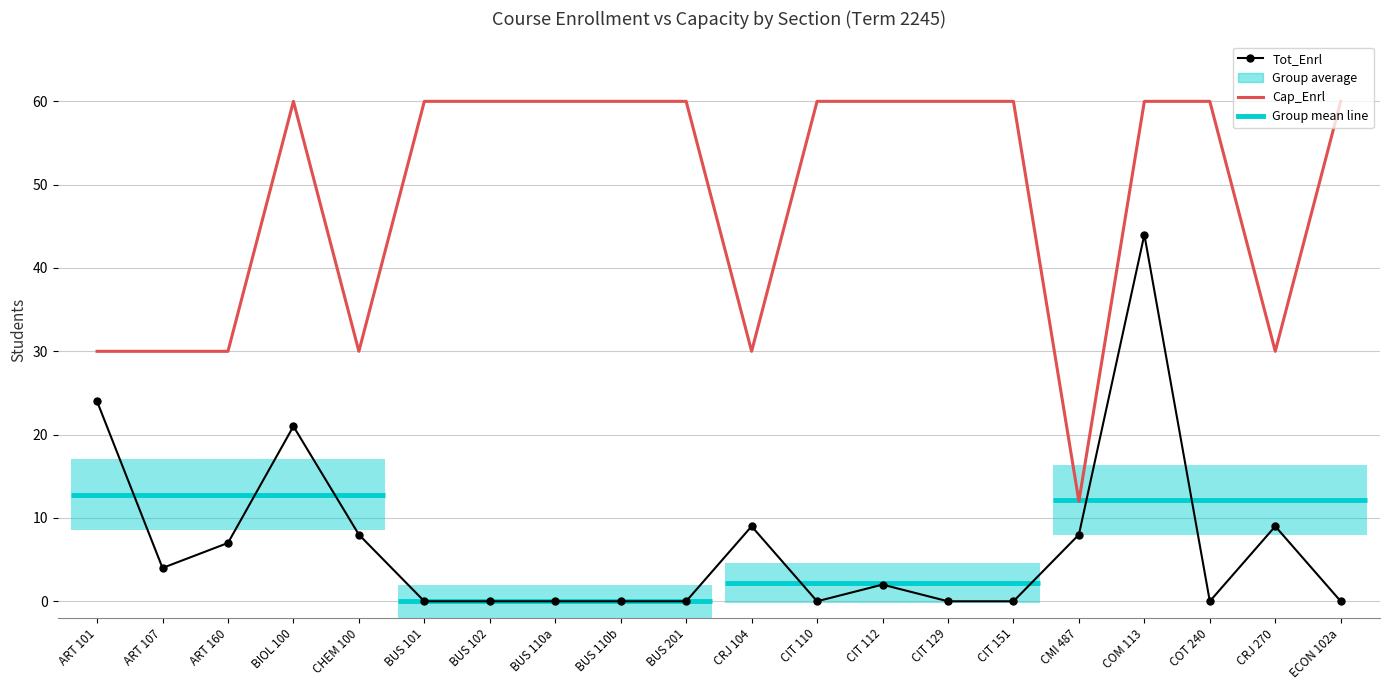

Between CMI 487 and CRJ 104, which is larger?

CRJ 104